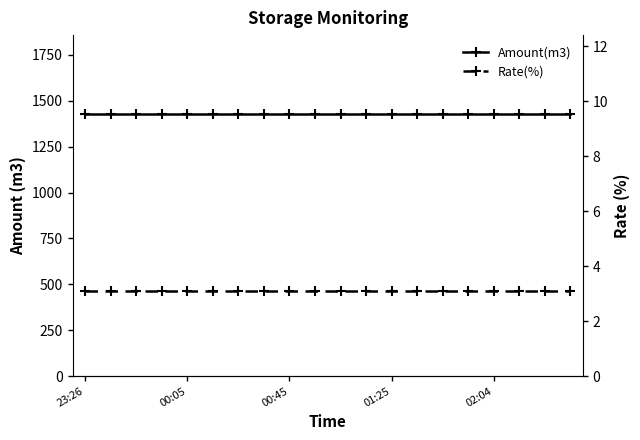

Which series has the largest total across all categories?

Amount(m3)